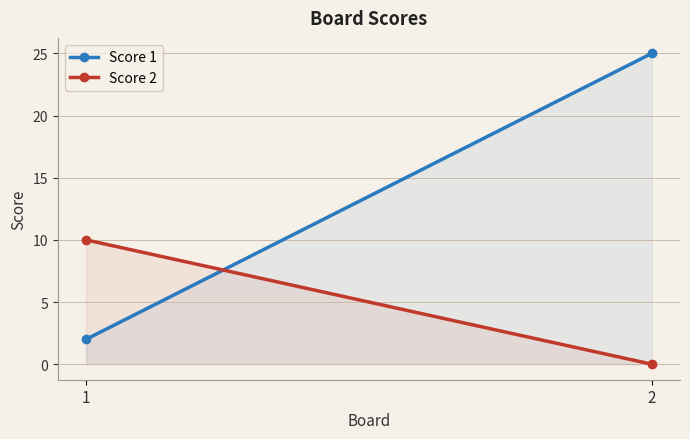

How many lines are shown in the chart?

2